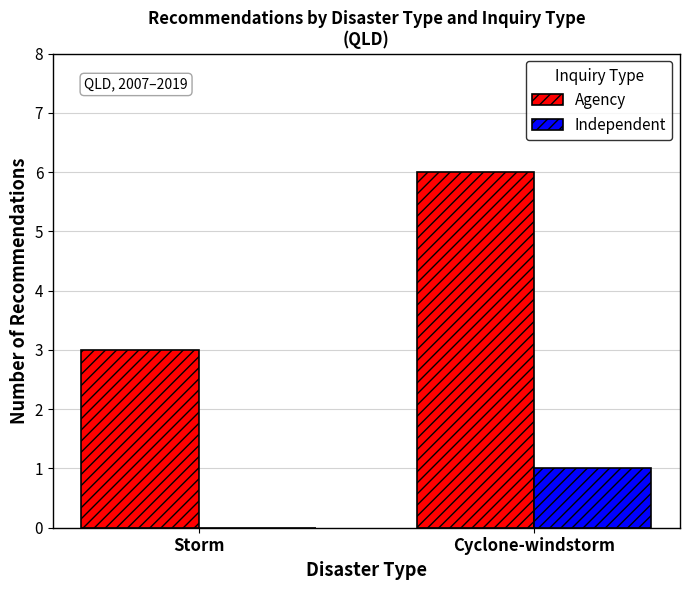

Reading left to right, transcribe all the data shown in this chart.

Agency: Storm=3	Cyclone-windstorm=6
Independent: Storm=0	Cyclone-windstorm=1